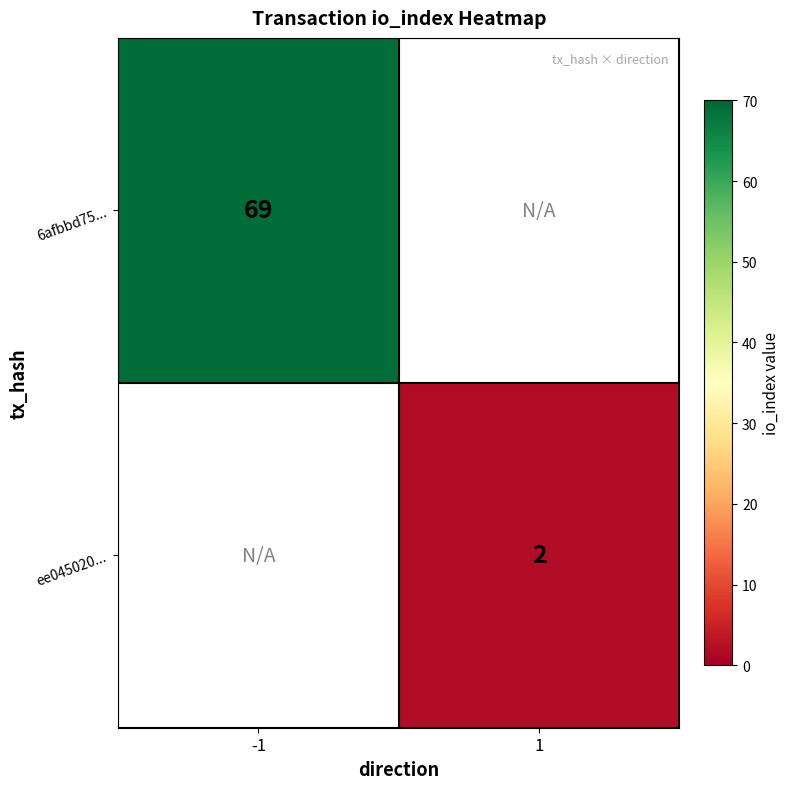

The ee045020... series shows 2 at 1. True or false?

True